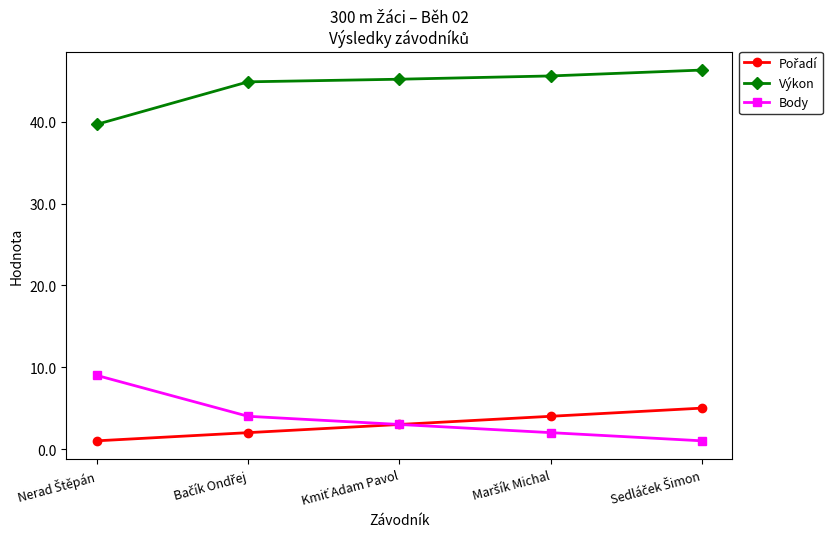

What is the smallest value displayed?

1.0